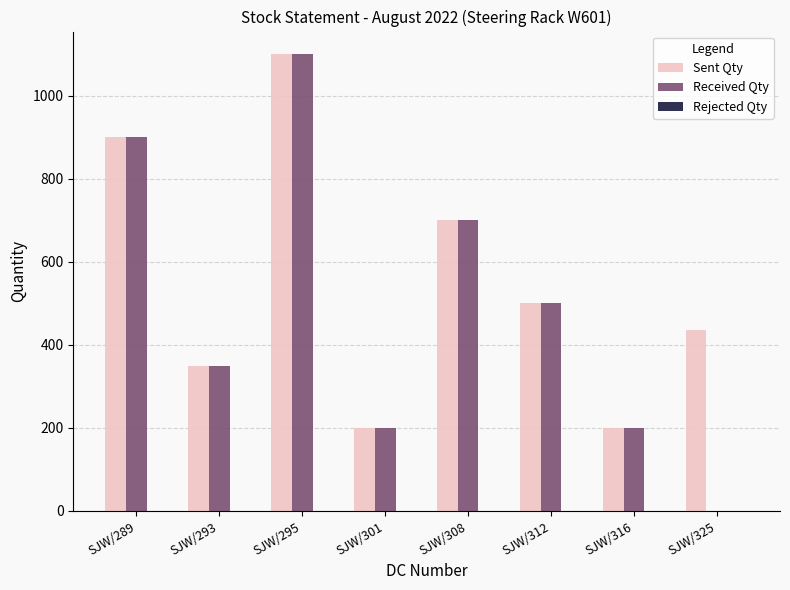

What is the greatest value displayed?

1100